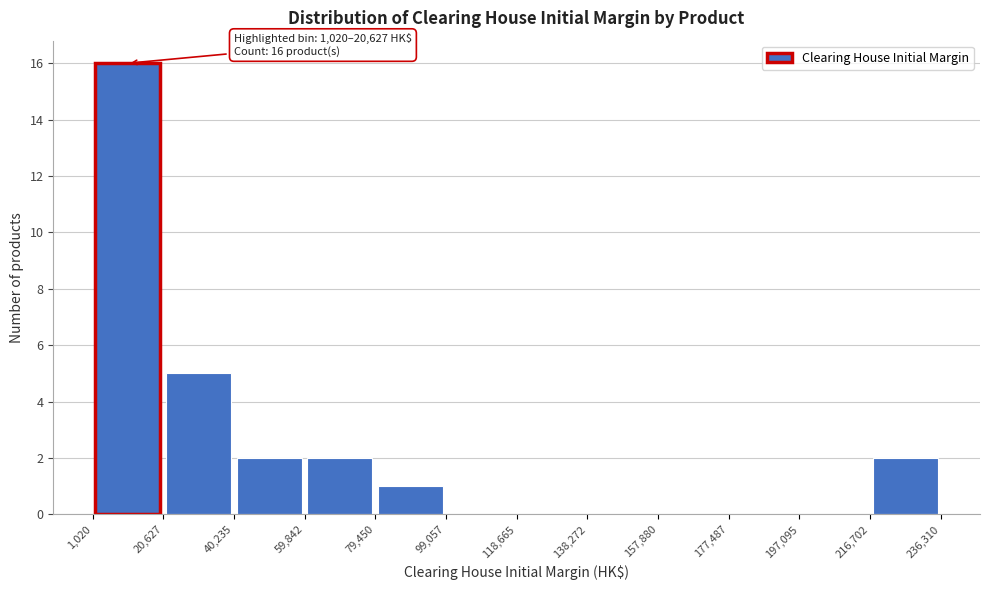

Which range on the x-axis has the tallest bar?

1,020 to 20,627